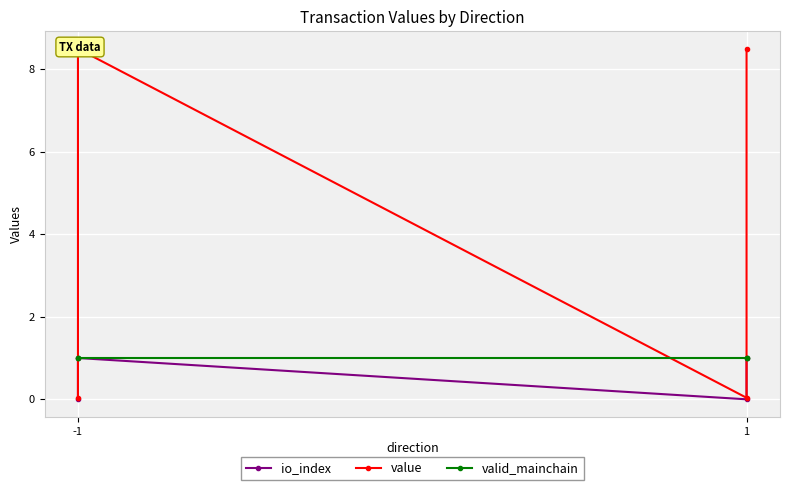

Does the chart display data point markers on the line(s)?

Yes